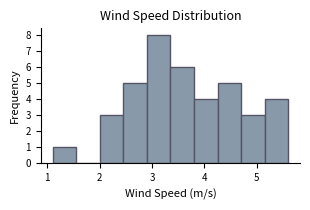

Over which range of the x-axis is the bar tallest?

2.90 to 3.35